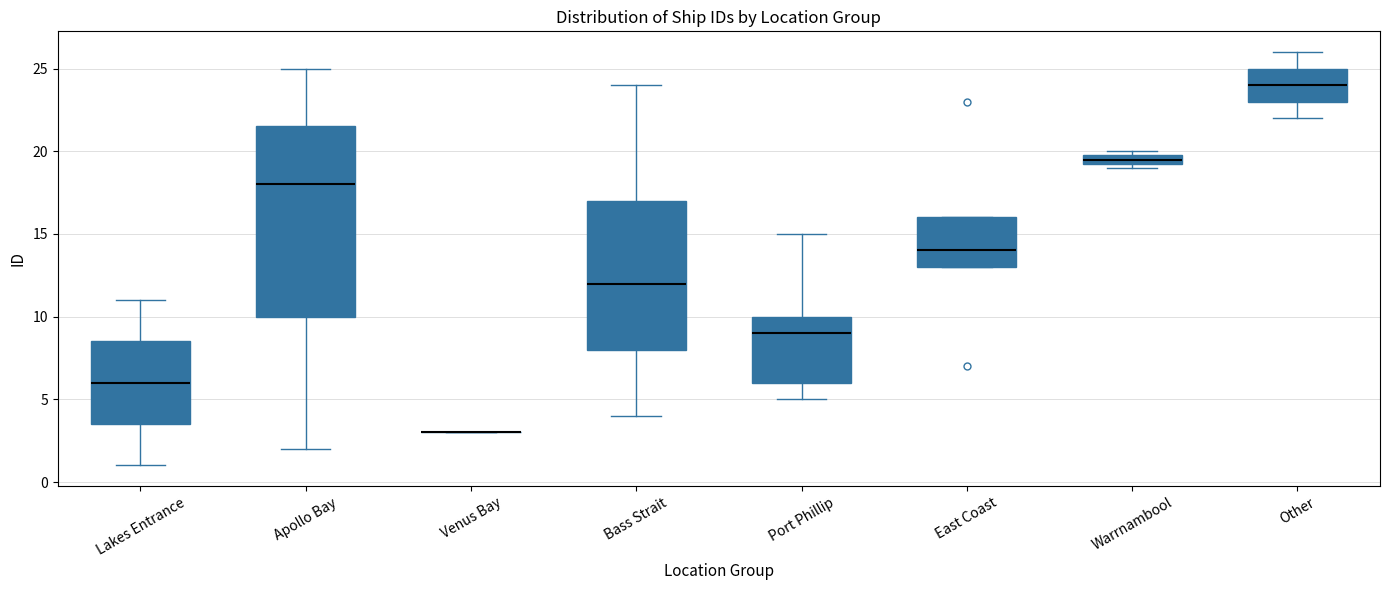

Where does the upper whisker of the box for Lakes Entrance end on the y-axis? The values are not printed on the chart, so give them approximately, as read against the axis.

11.0